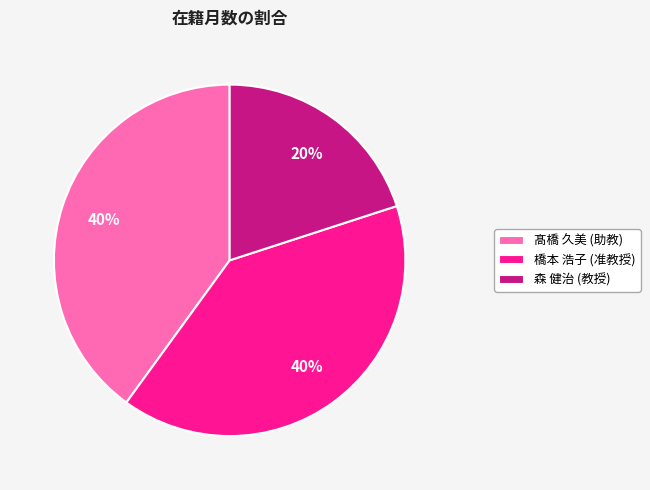

How many slices are in this pie chart?

3